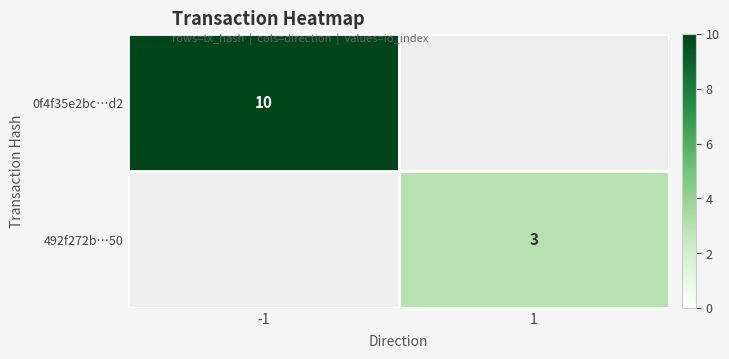

The 0f4f35e2bc…d2 series shows 10 at -1. True or false?

True